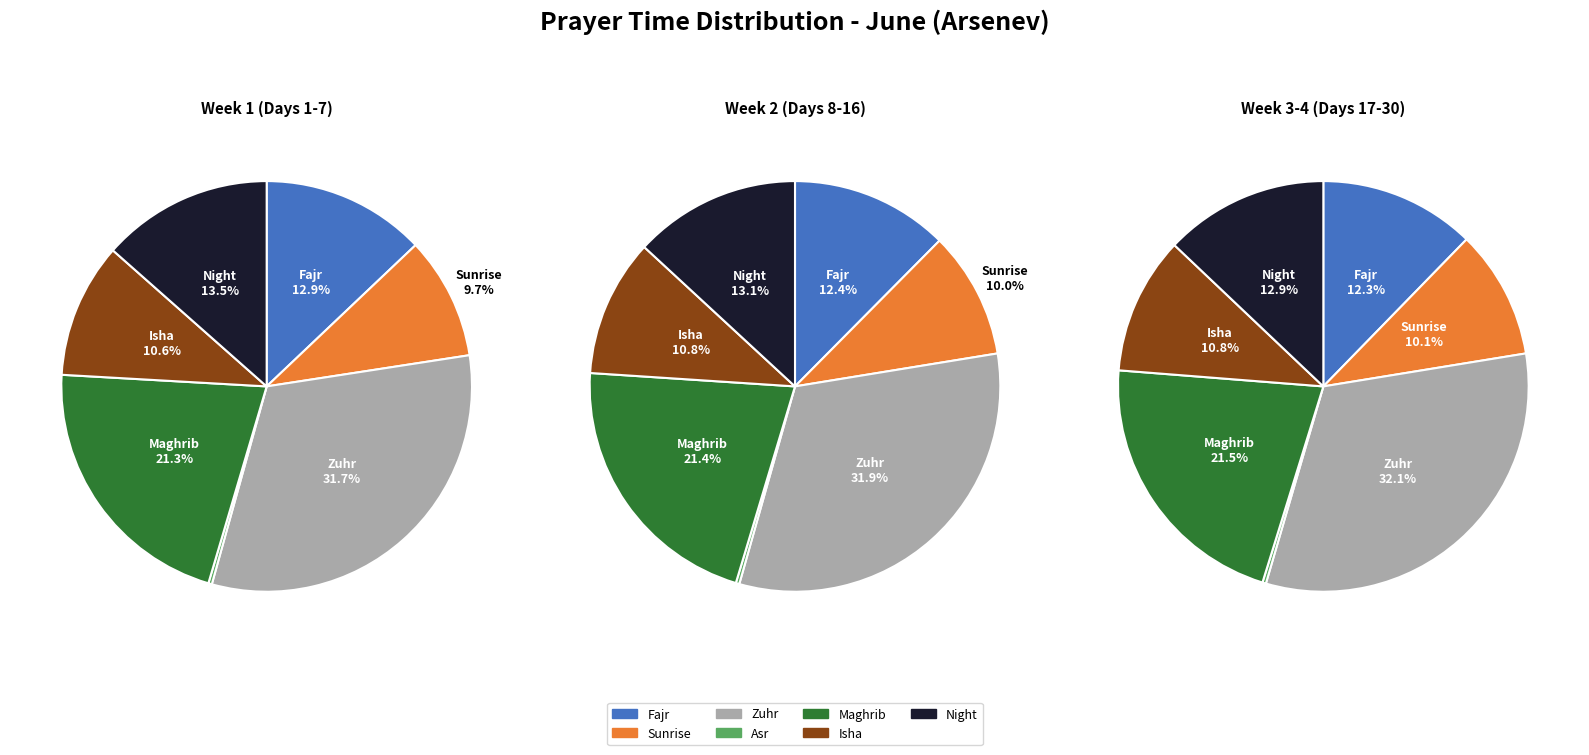

Does any single category account for the majority?

No